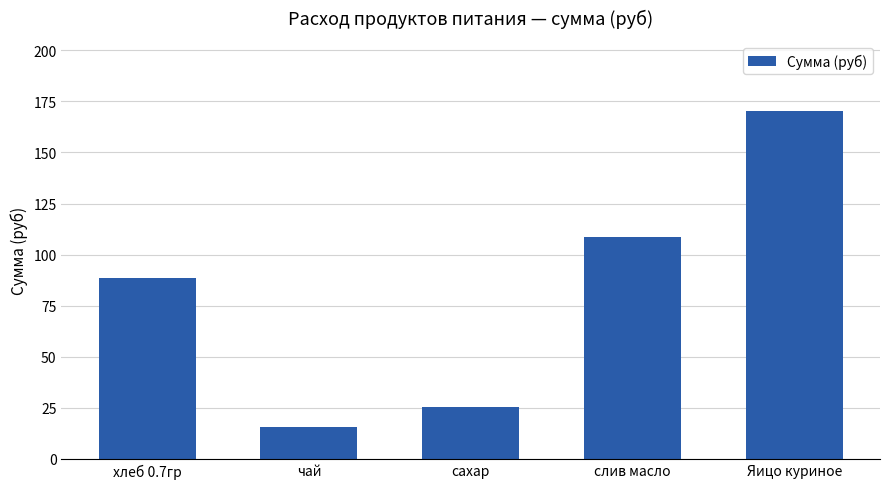

Which has a higher value, хлеб 0.7гр or сахар?

хлеб 0.7гр